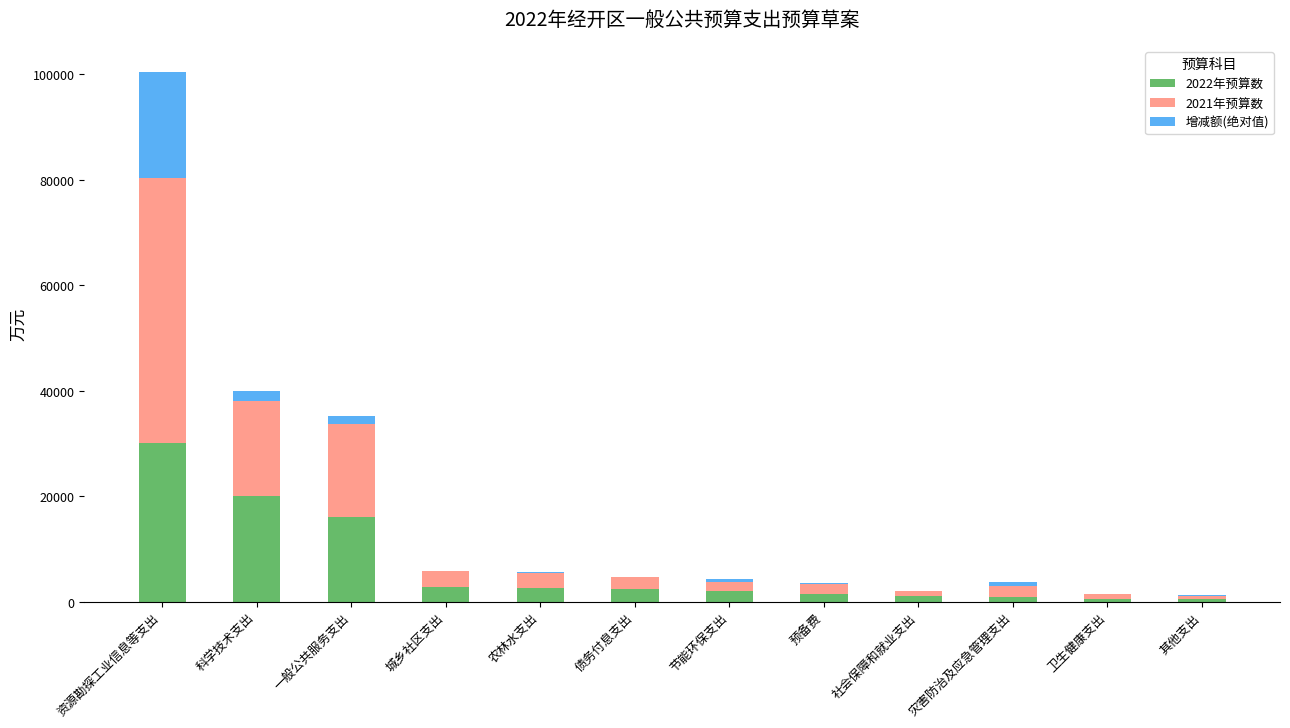

At which category is the sum across all series the highest?

资源勘探工业信息等支出